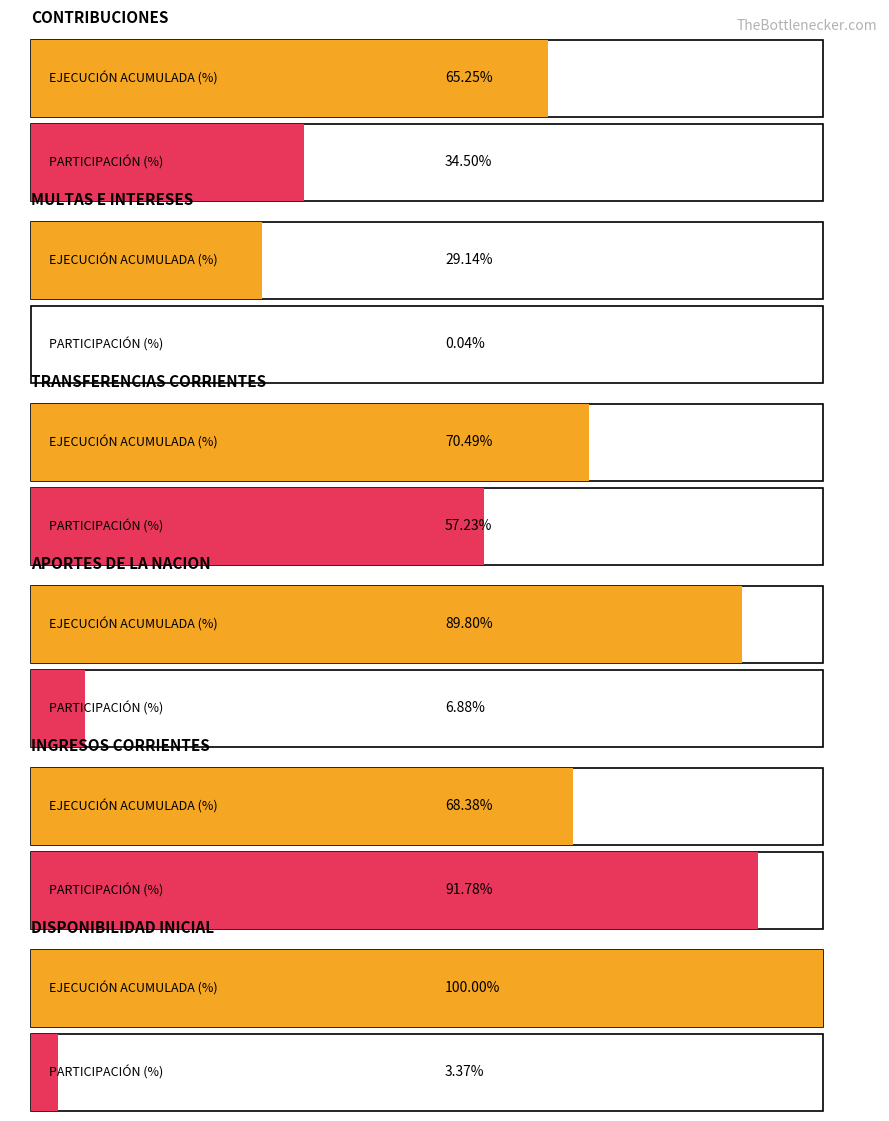

The EJECUCIÓN ACUMULADA (%) series shows 29.1 at MULTAS, SANCIONES E INTERESES DE MORA. True or false?

True